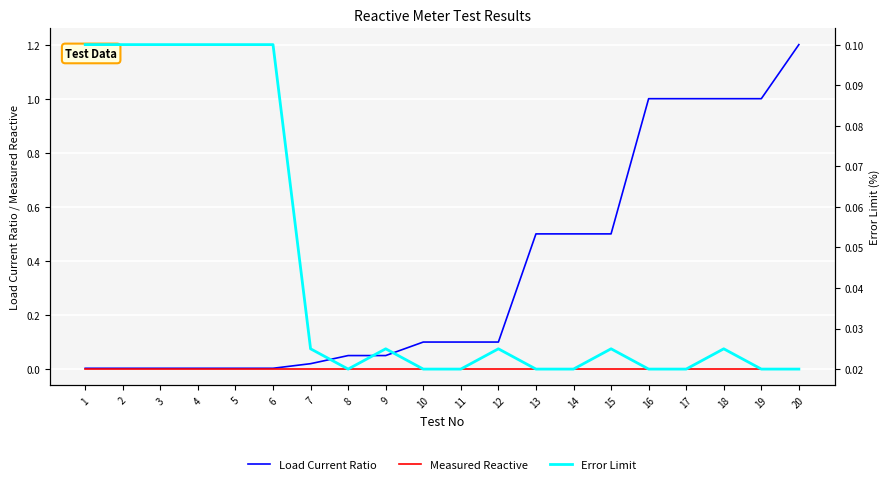

At how many categories does at least one series exceed 0?

20